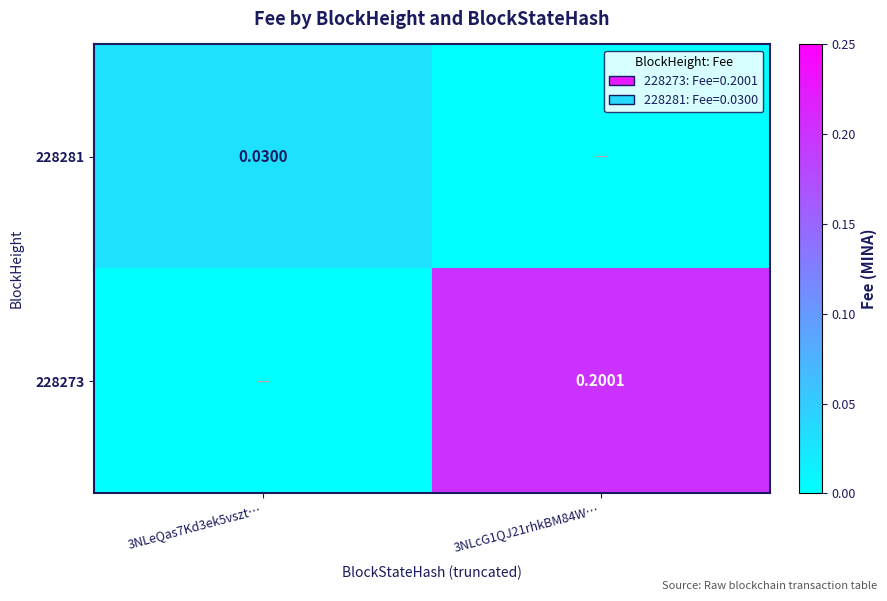

Rank the series by their maximum value, from lowest to highest.

228281, 228273